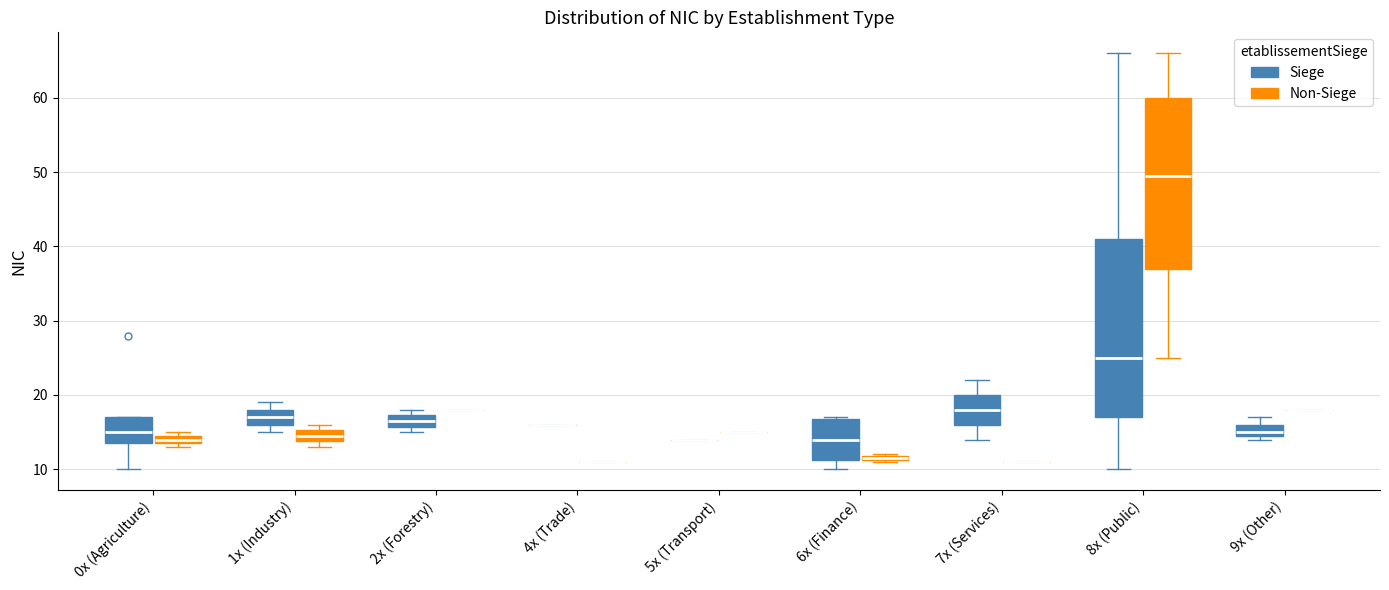

Which box is the tallest, from its lower edge to its upper edge?

8x (Public) (Siege)